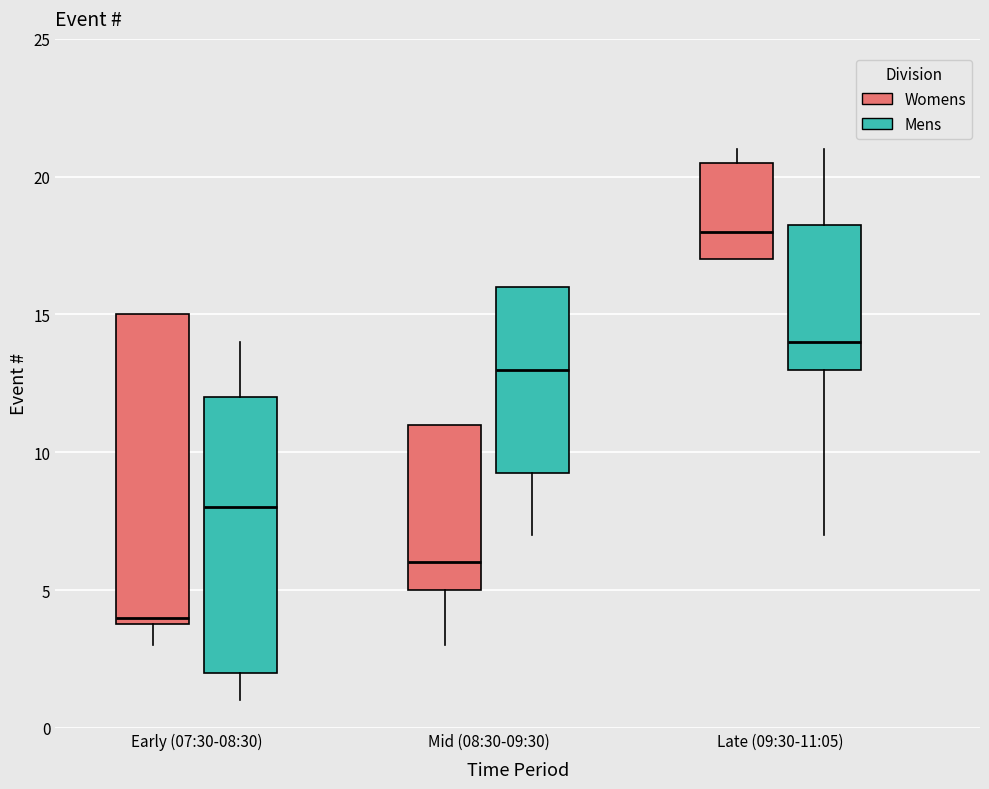

Which box's median line is the lowest?

Early (07:30-08:30) (Womens)